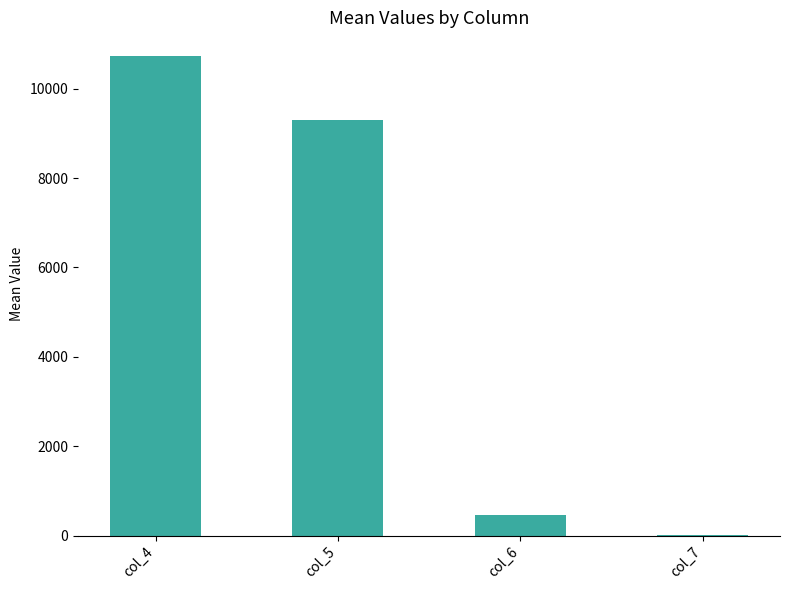

Are the bars horizontal?

No